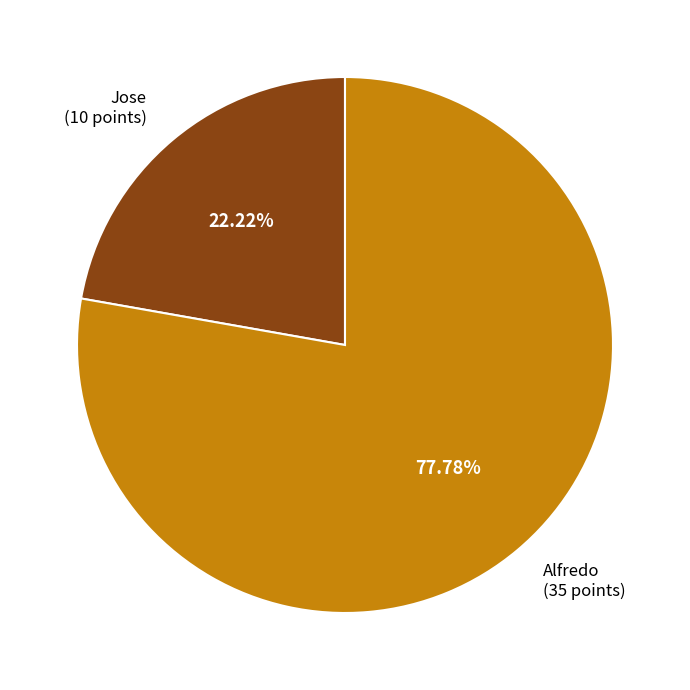

Does any single category account for the majority?

Yes